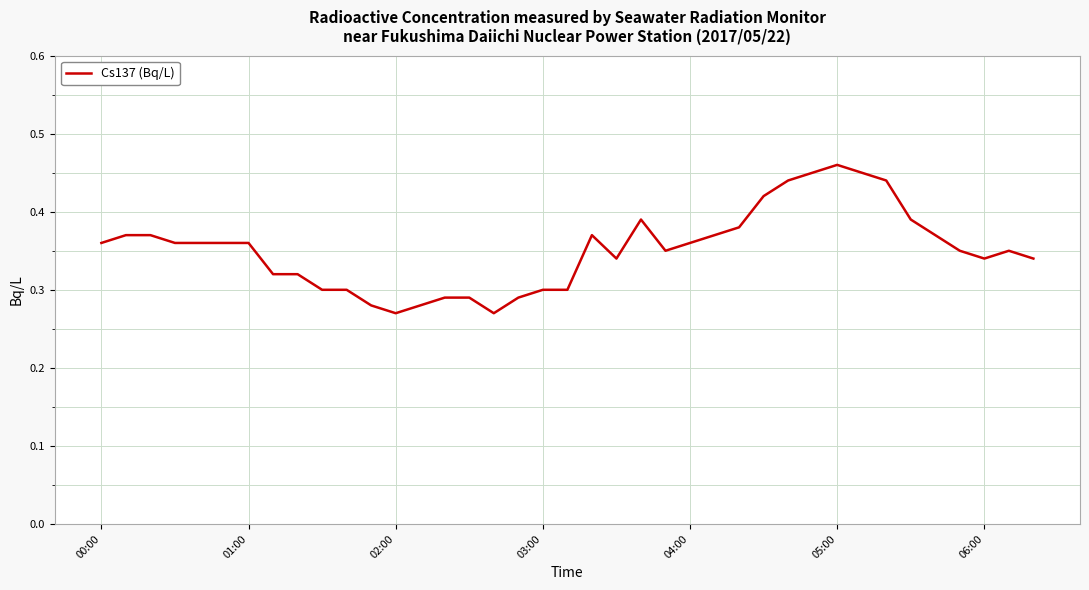

The chart shows a value of 0.6 at 04:00. True or false?

False